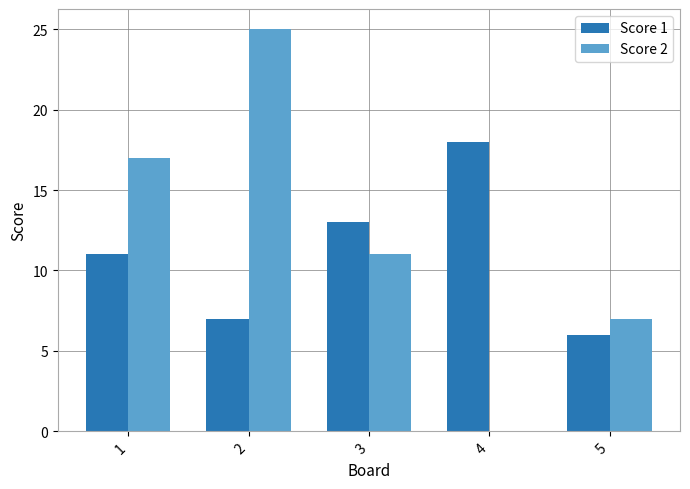

What are all the series names shown in the legend?

Score 1, Score 2